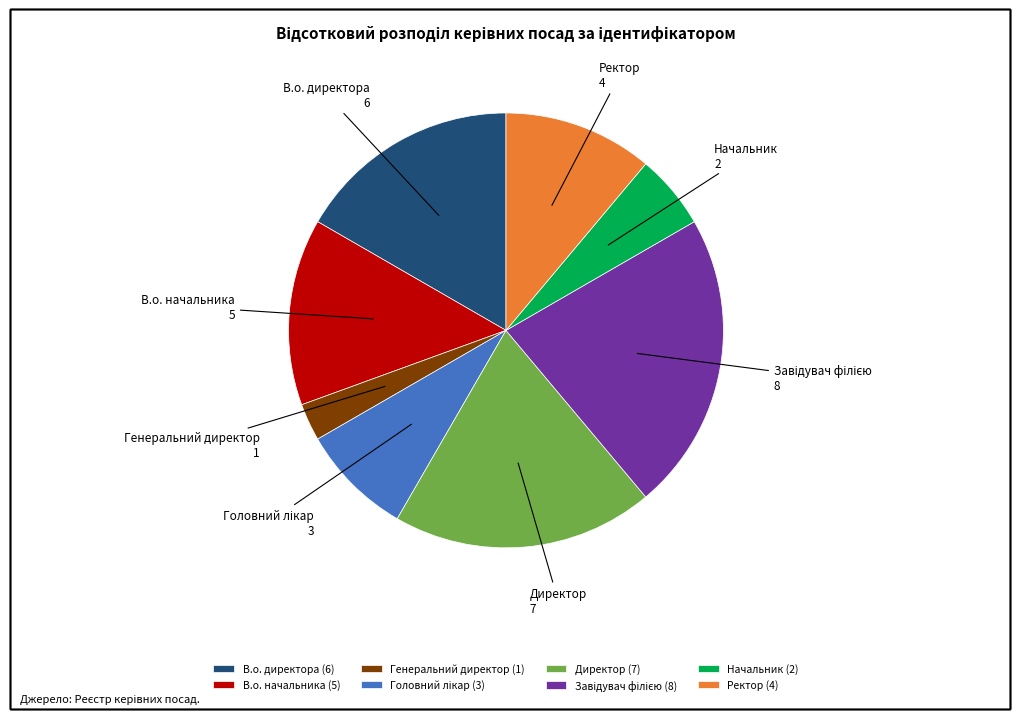

Between Начальник and В.о. директора, which is larger?

В.о. директора